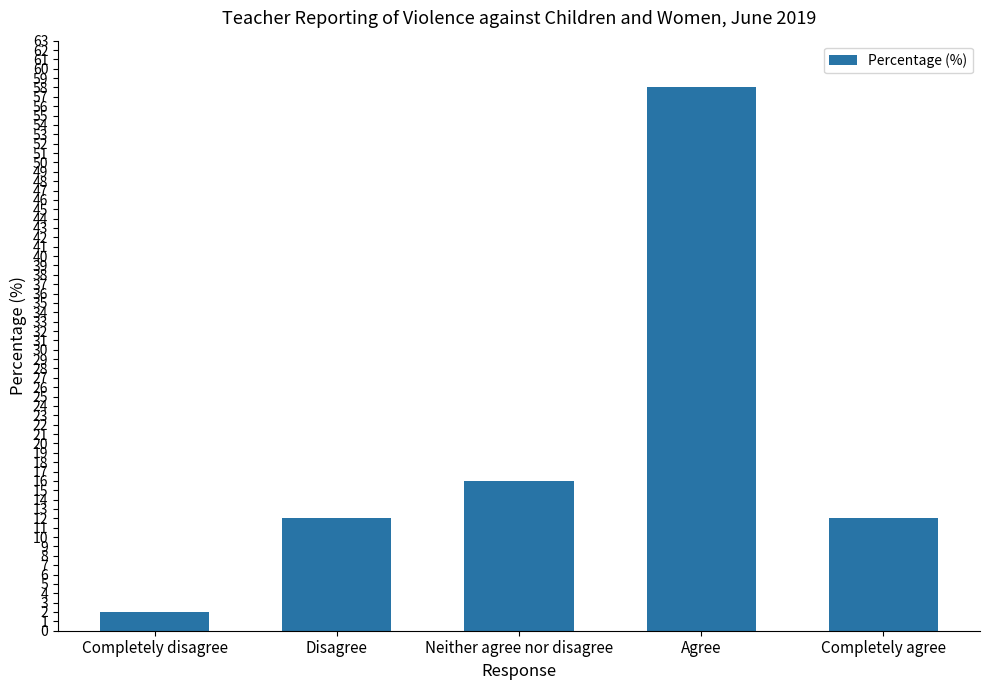

The value at Completely agree is 16. True or false?

False